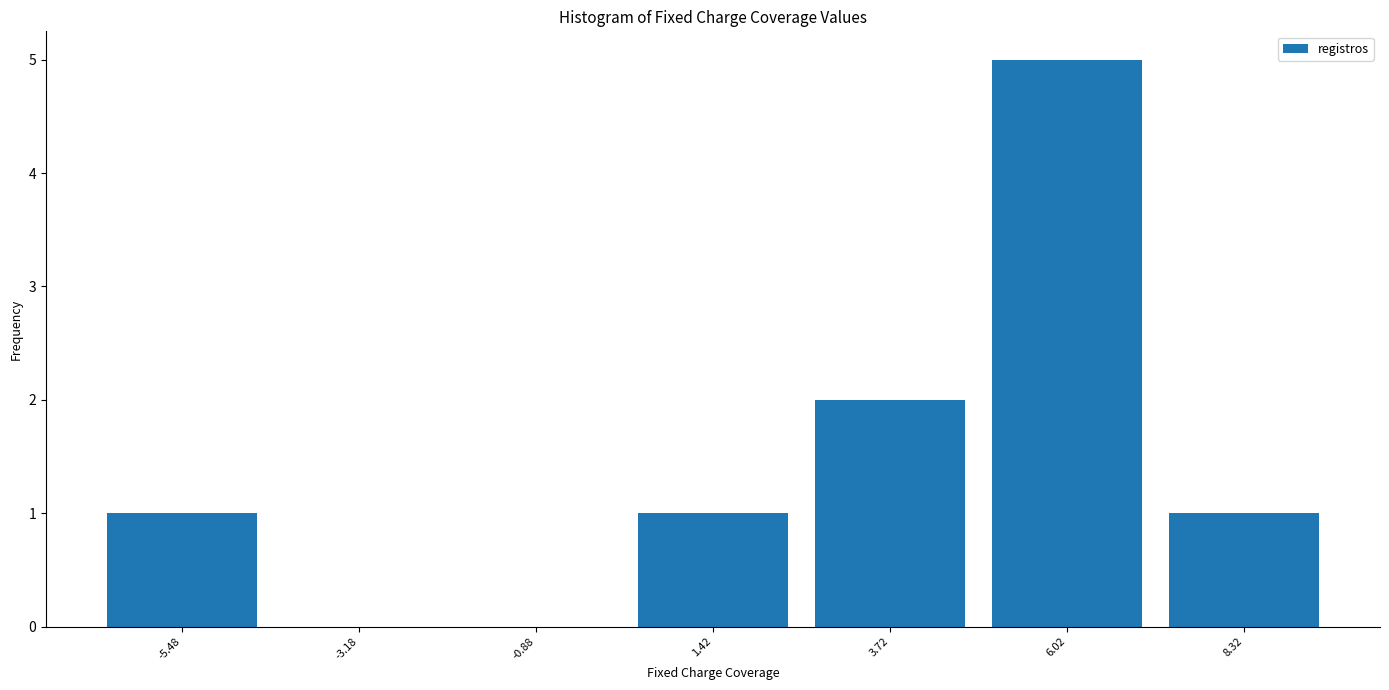

Reading left to right, transcribe this chart: for each bar, give the range it covers on the x-axis and its height. Neither the bar edges nor the heights are printed on the chart, so give them approximately, as read against the axes.

-6.5 to -4.5: 1
-4.5 to -2.0: 0
-2.0 to 0.5: 0
0.5 to 2.5: 1
2.5 to 5.0: 2
5.0 to 7.0: 5
7.0 to 9.5: 1